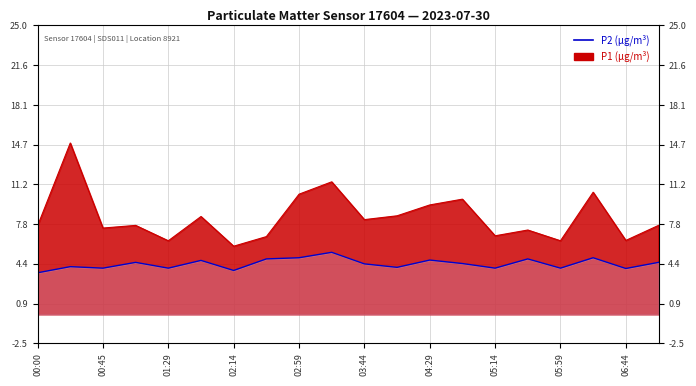

How many points are higher than both their immediate neighbors (excluding endpoints)?

7